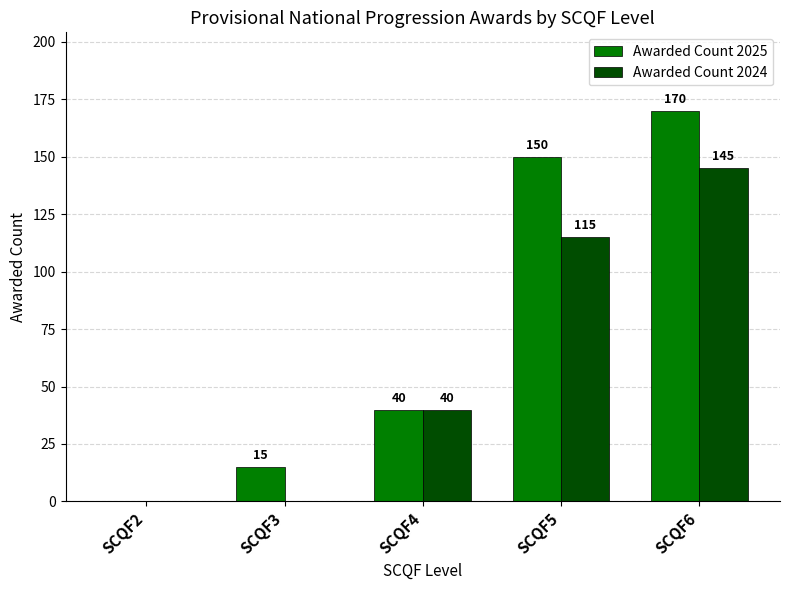

What is the sum of the Awarded Count 2025 values at SCQF5 and SCQF4?

190